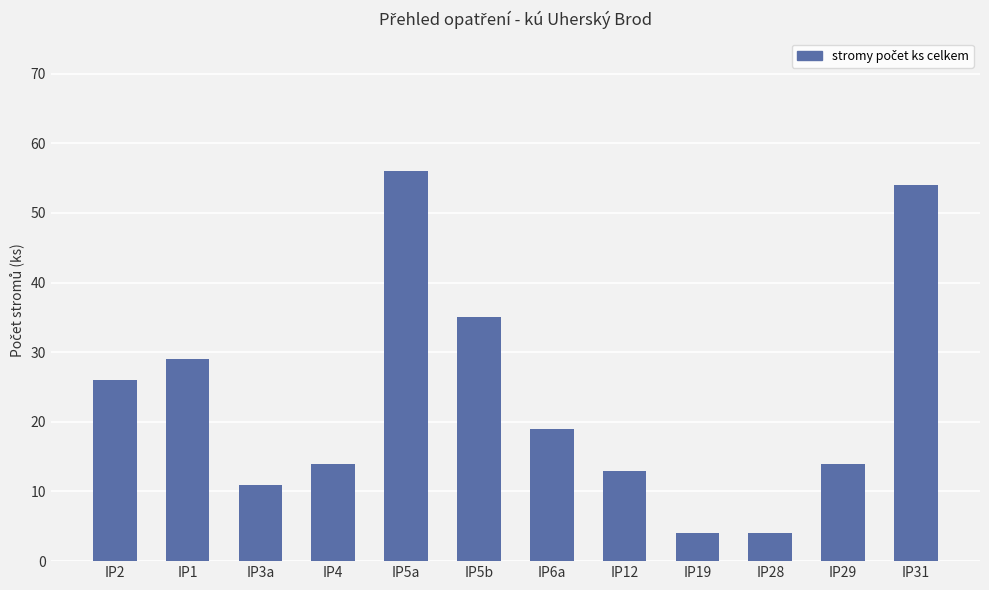

The chart shows a value of 34 at IP5a. True or false?

False